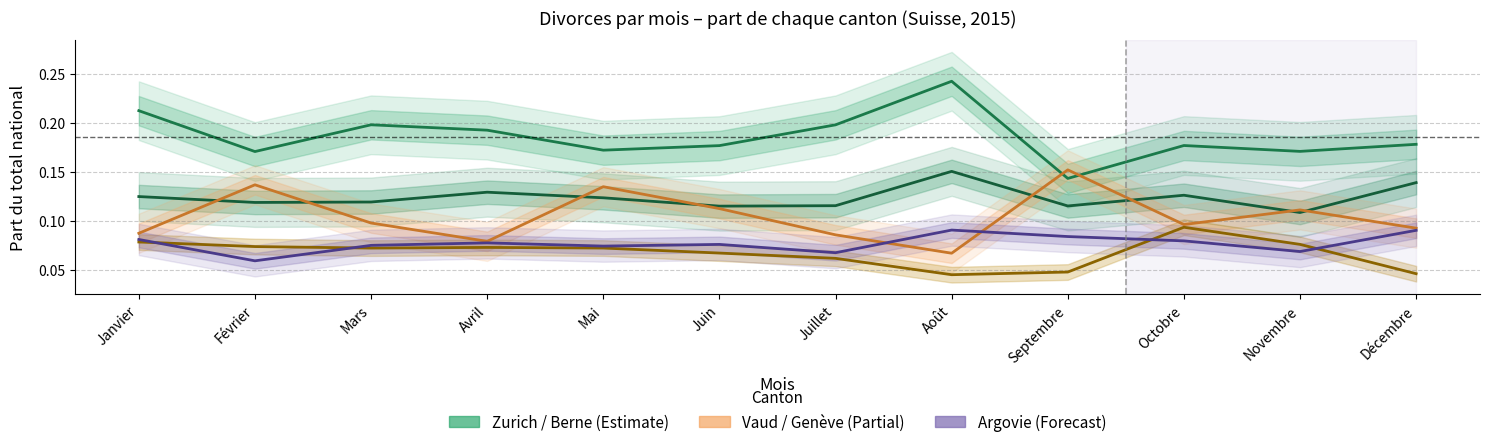

What is the label of the 2nd point from the right?

Novembre